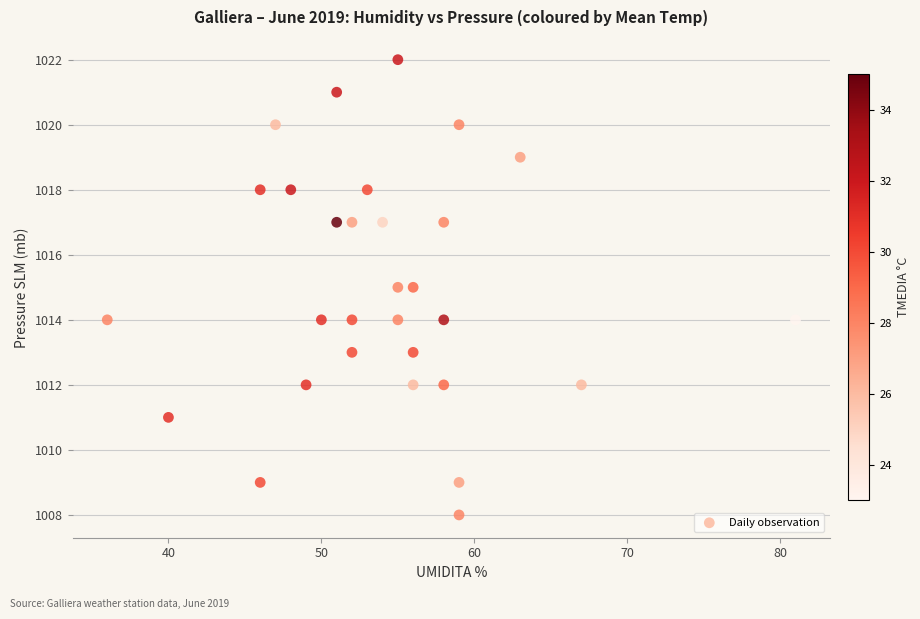

What is the range of X values (max minus min)?

45